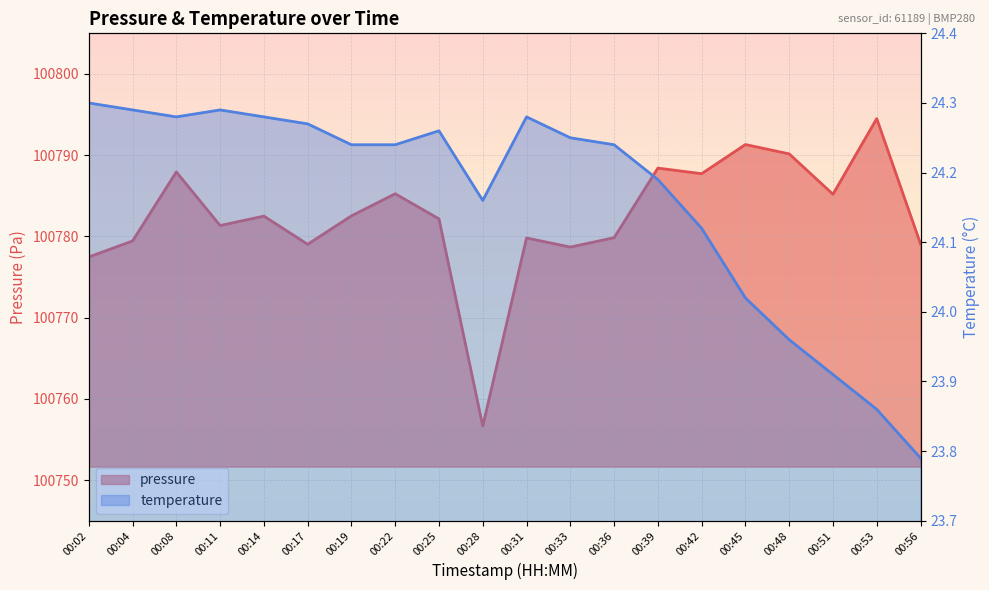

At 00:25, list the series in order from smallest to largest.

temperature, pressure